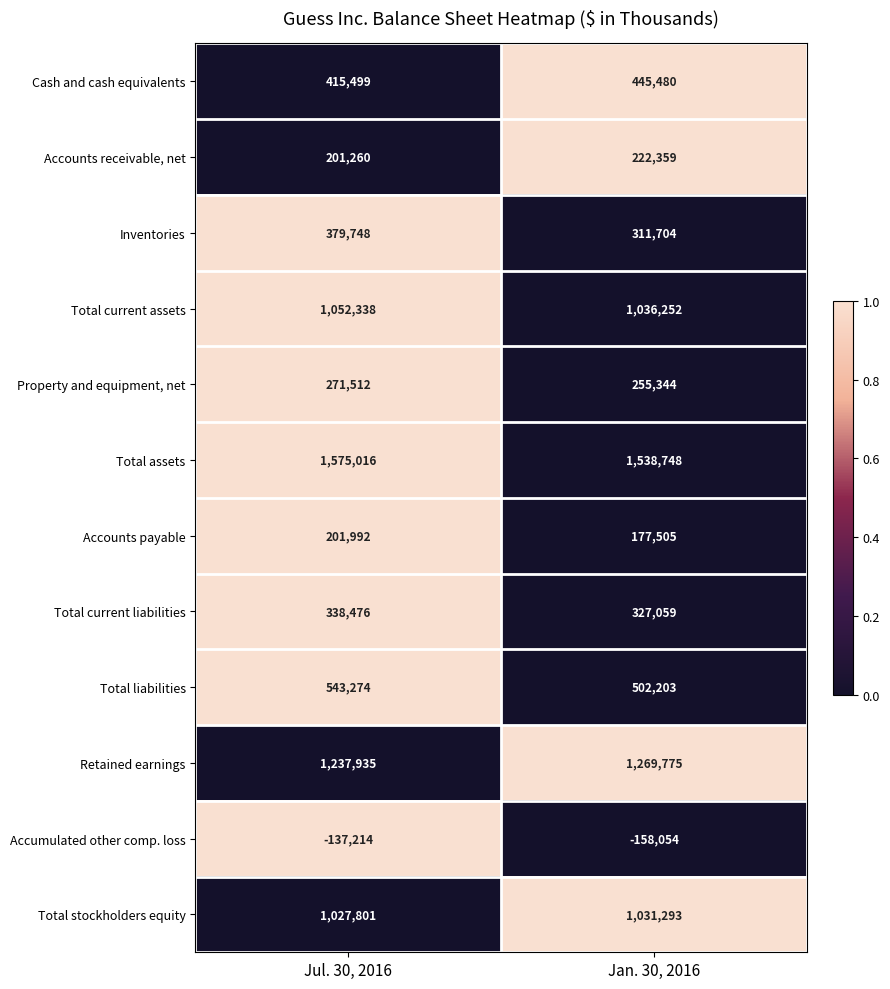

Which series has the largest range (max minus min)?

Inventories